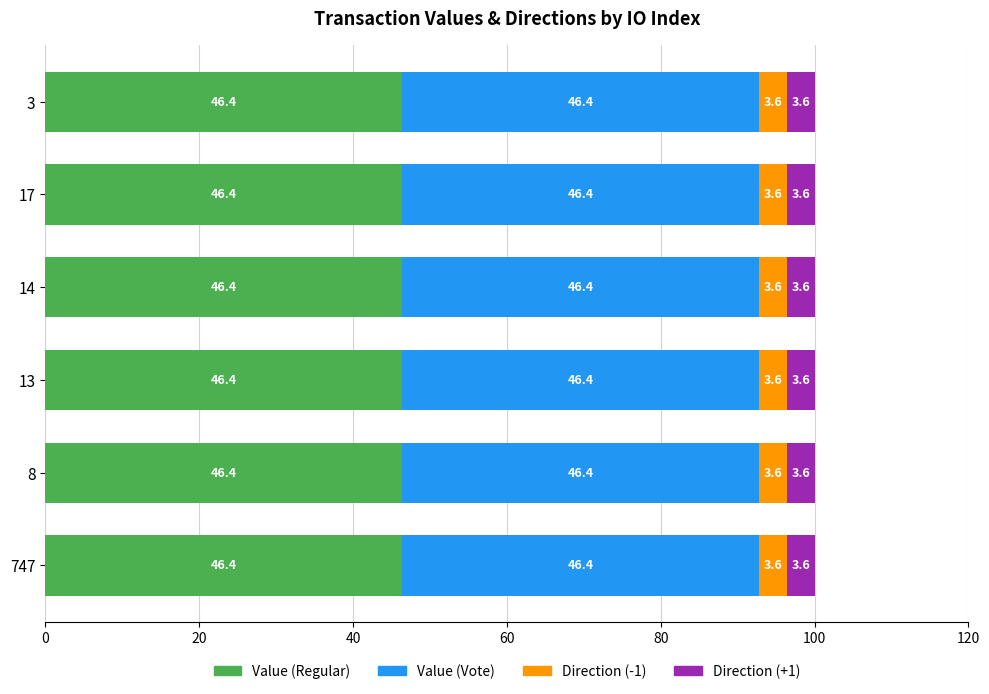

At which label does Value (Regular) reach its peak?

17